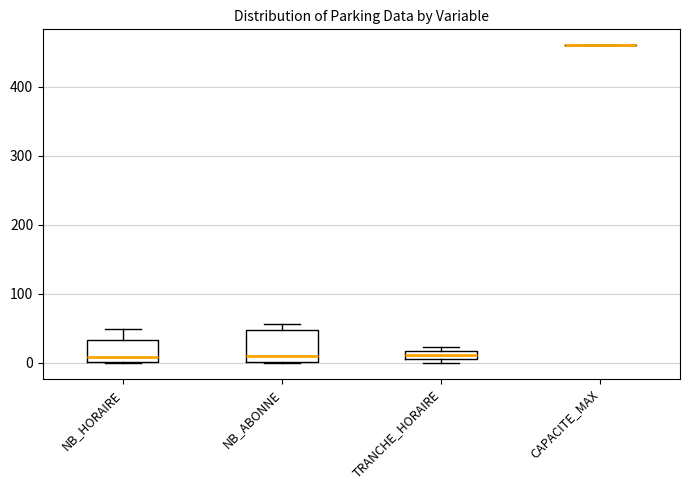

Where is the upper edge of the box for NB_HORAIRE on the y-axis? The values are not printed on the chart, so give them approximately, as read against the axis.

30